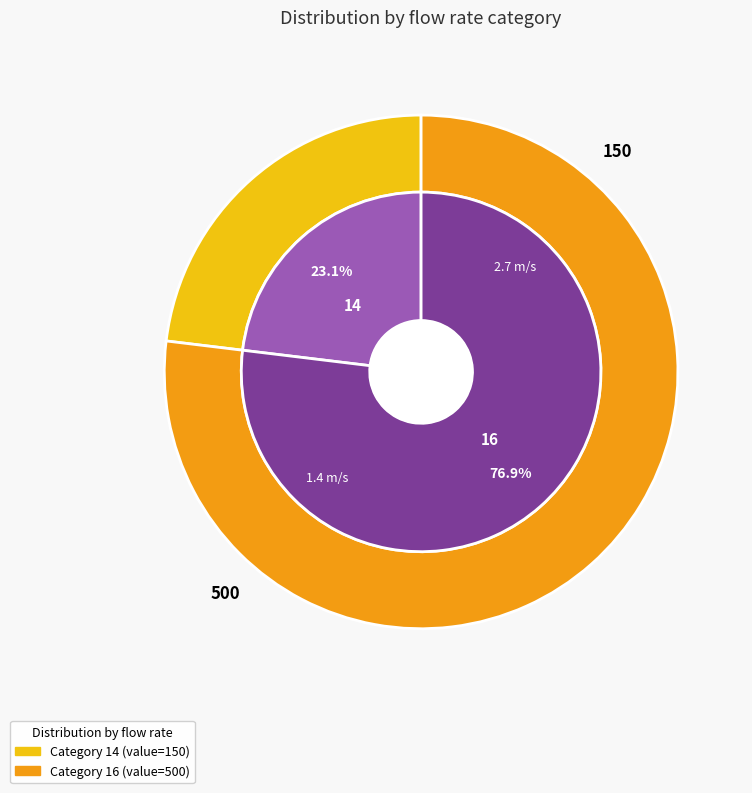

Is the sum of 16 and 14 greater than half?

Yes